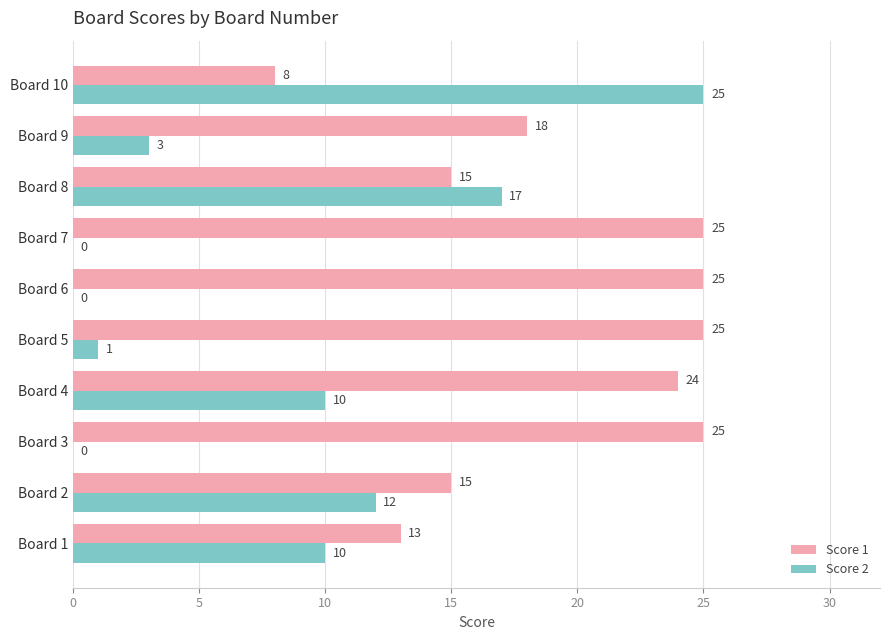

How many series are shown in this chart?

2